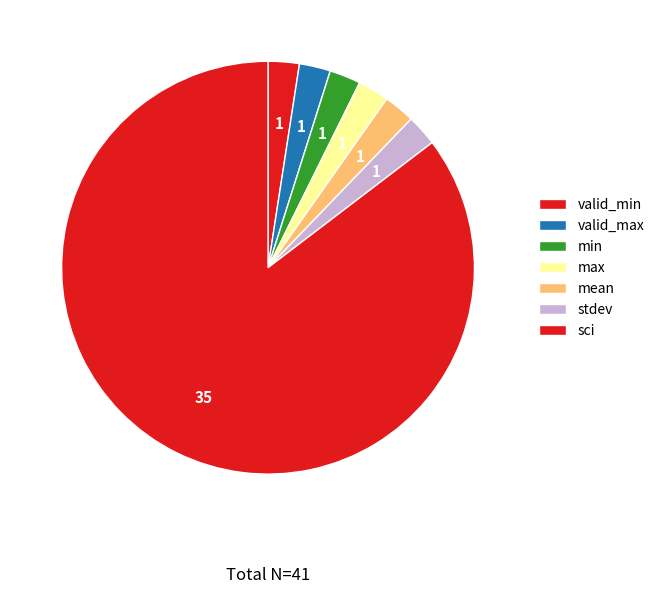

Is the sum of valid_min and valid_max greater than half?

No